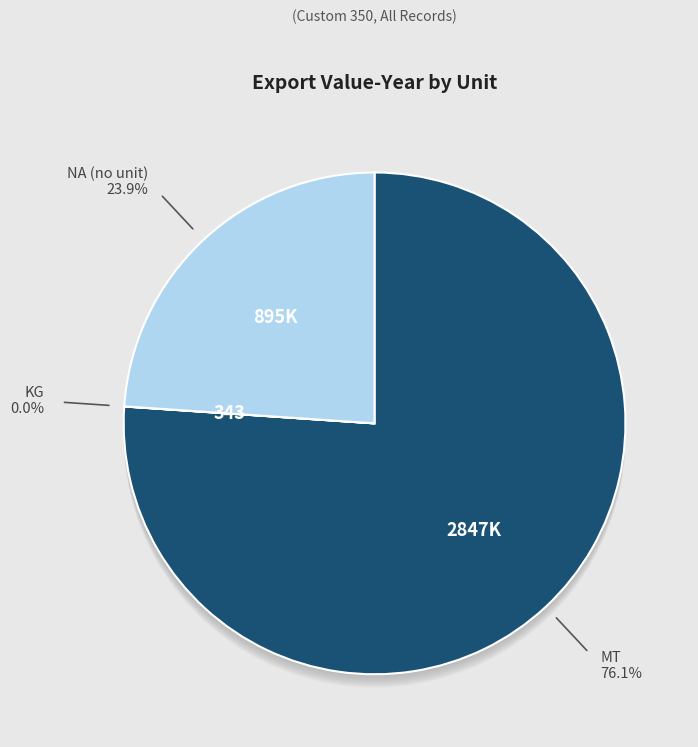

To the nearest percent, what is the difference between the largest and smallest slice percentages?

30%